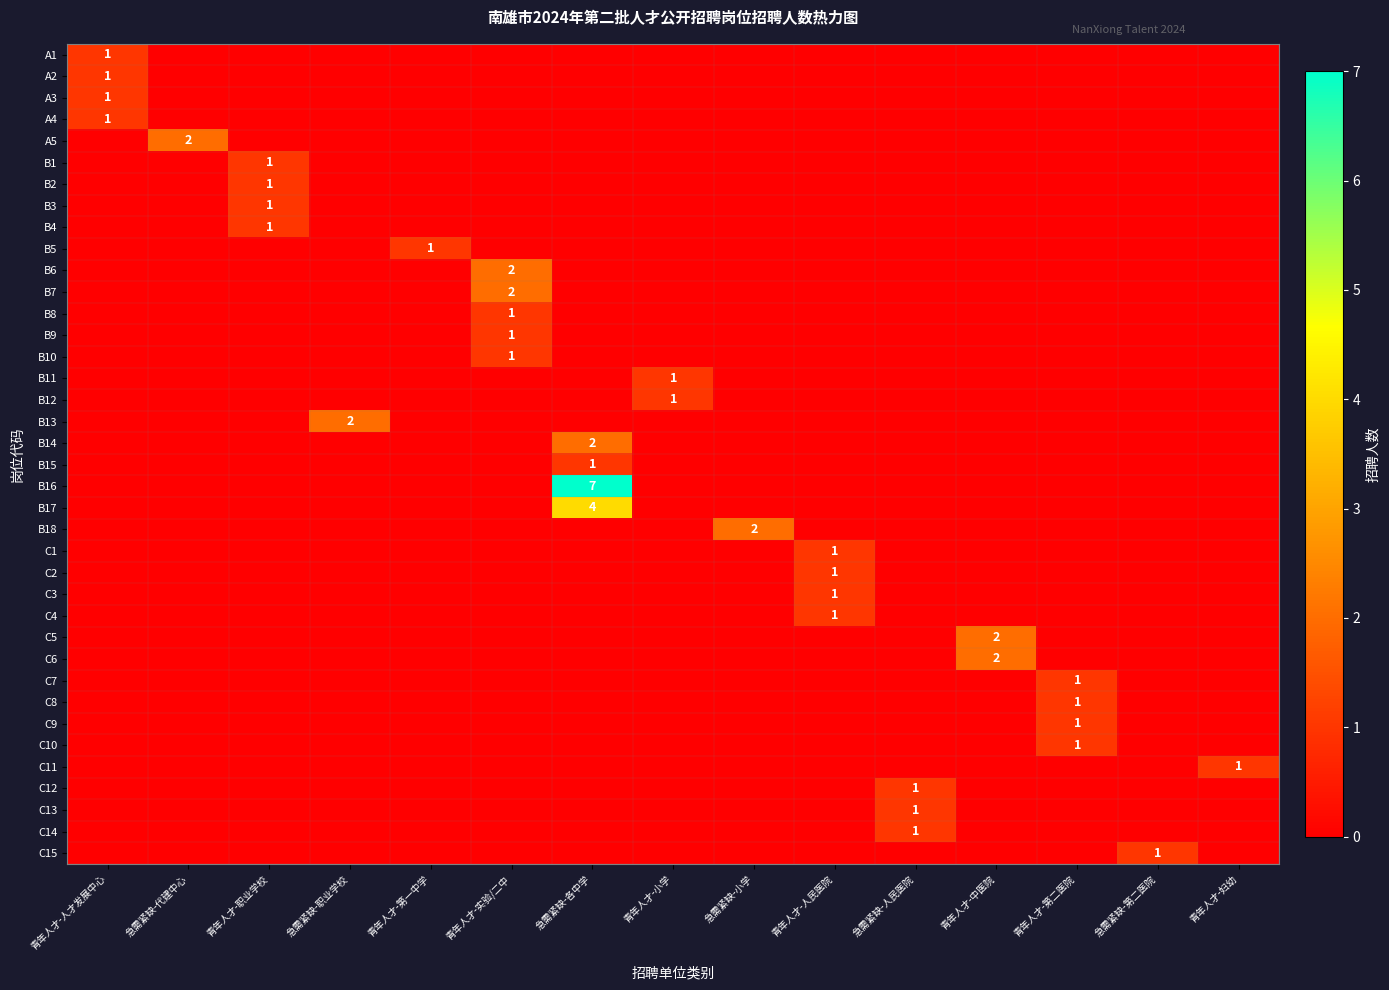

The value of B2 at 青年人才-职业学校 is 1. True or false?

True